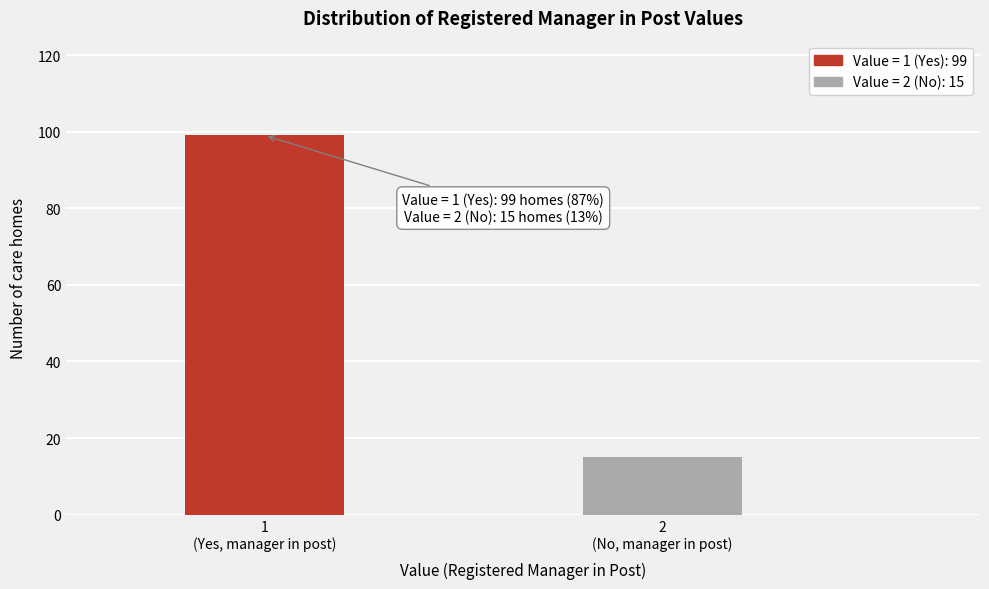

Reading right to left, list all the values displayed in this chart.

15	99